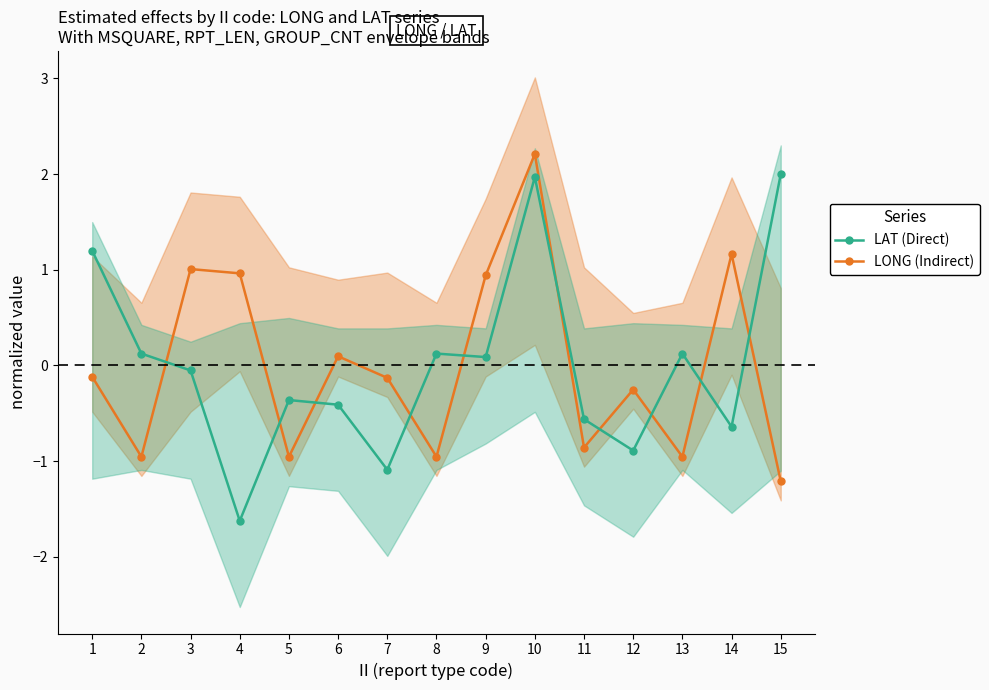

What is the maximum value shown in the chart?

2.2